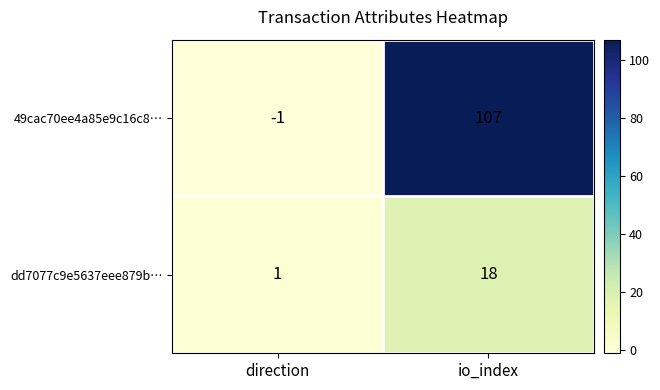

At how many categories does at least one series exceed 57?

1